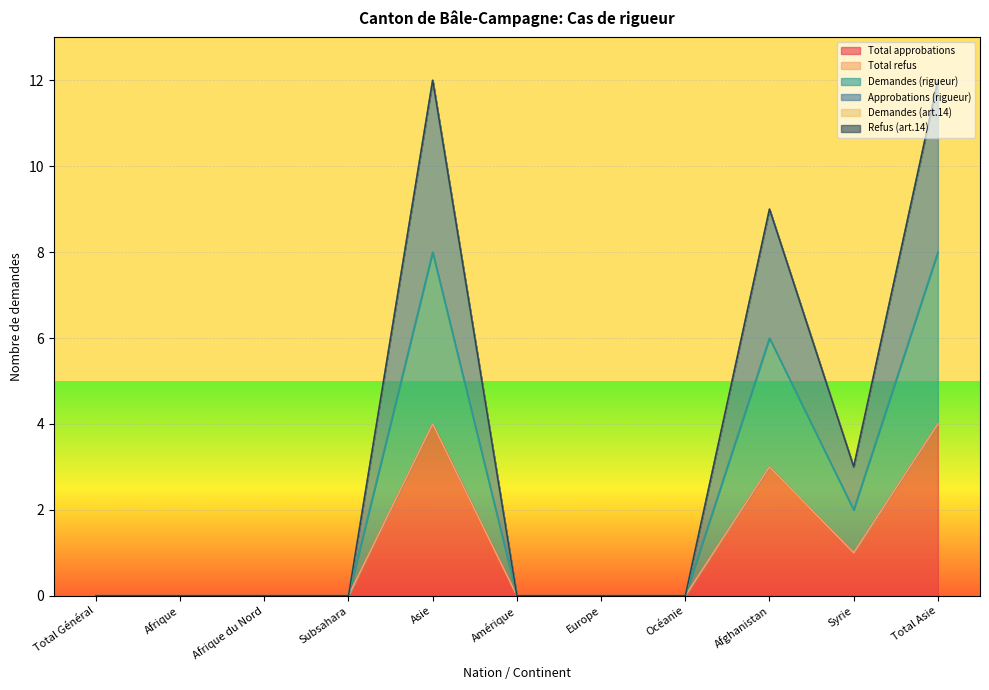

True or false: Demandes (rigueur) and Total approbations intersect in this chart.

False